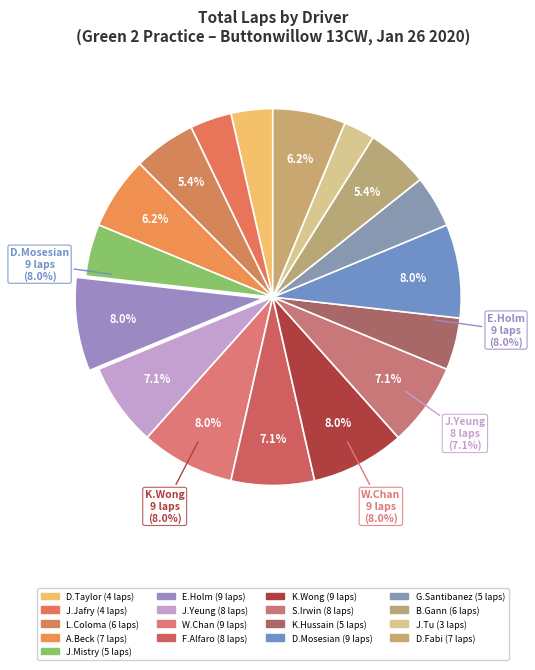

Is it true that Joseph Jafry is 1% of the pie?

False